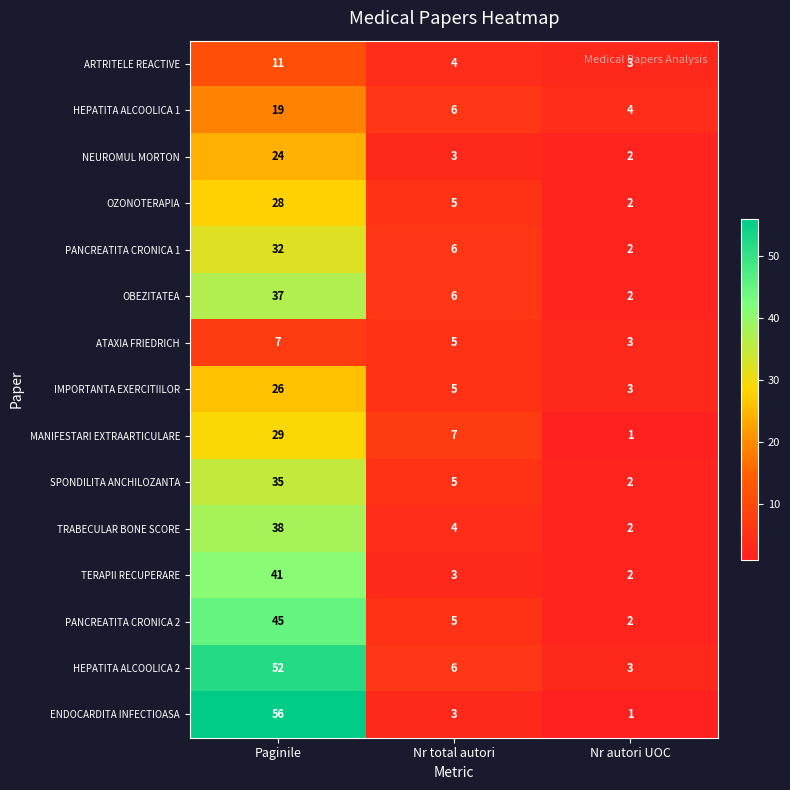

What is the total value across all series at Nr total autori?

73